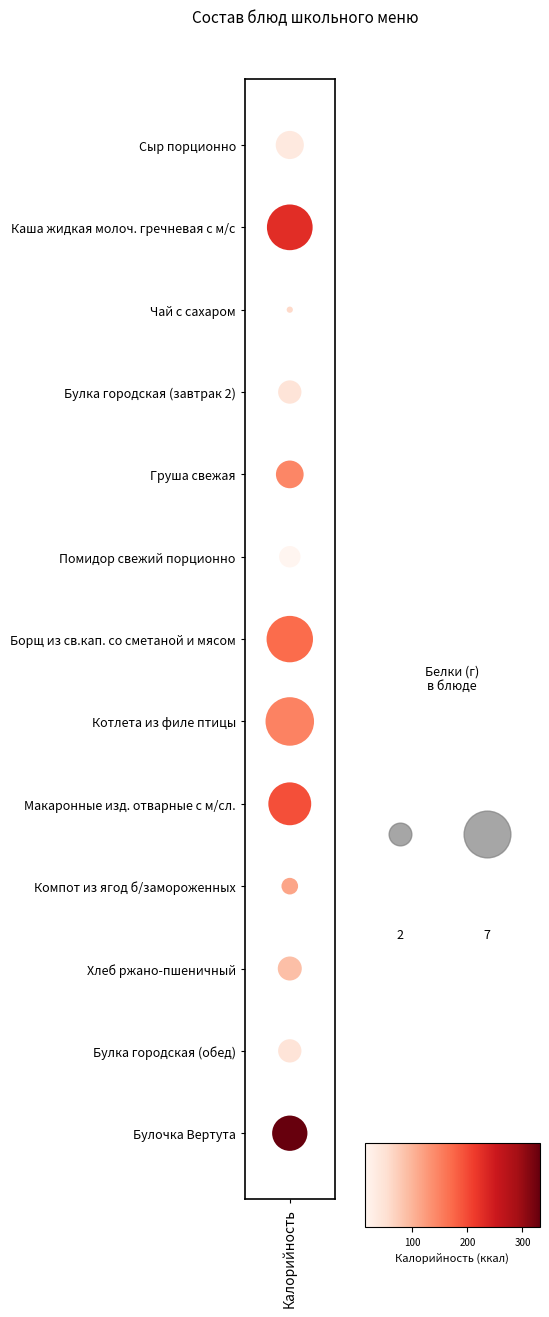

Where is the data nearest to the value 6?

Калорийность